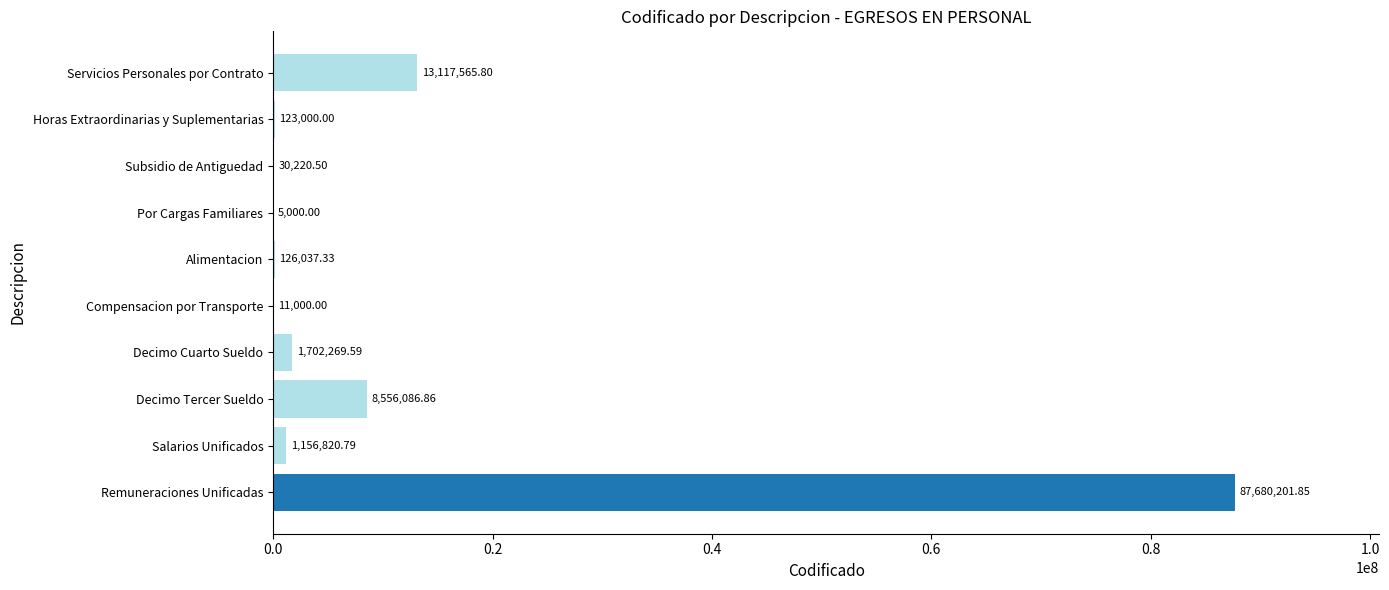

Are the bars grouped side by side (vs. stacked)?

No